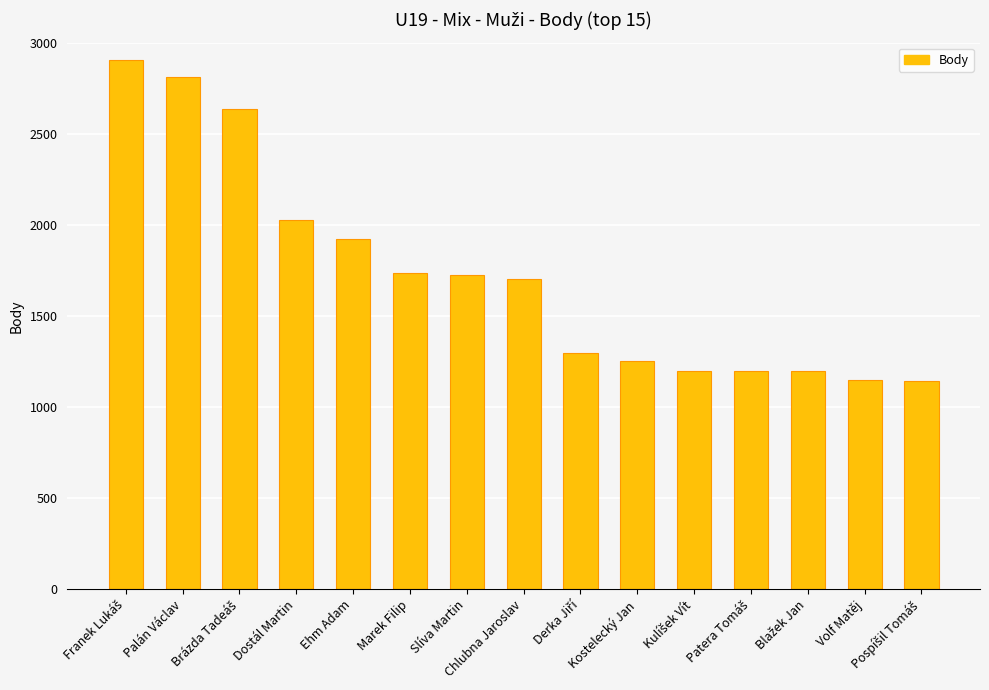

Are the bars grouped side by side (vs. stacked)?

No